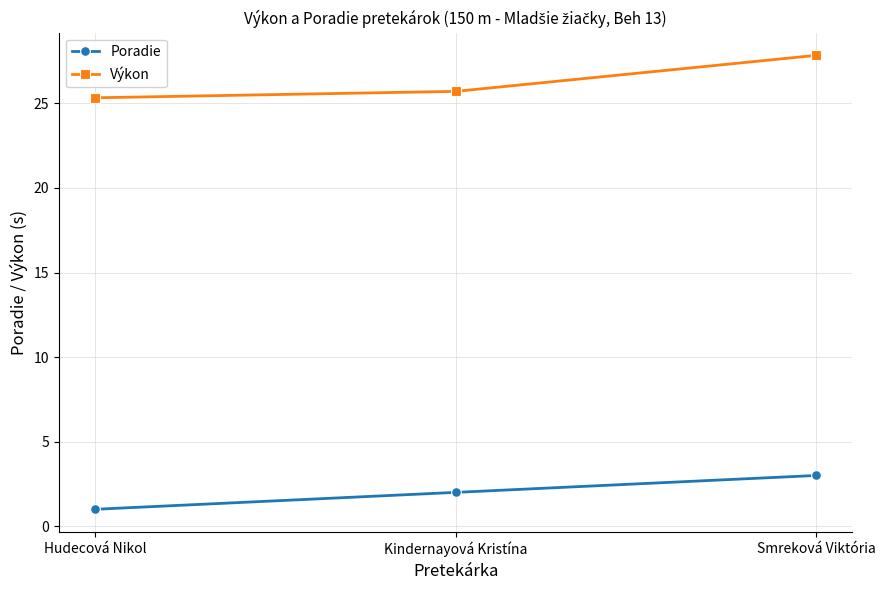

How many series are shown in this chart?

2